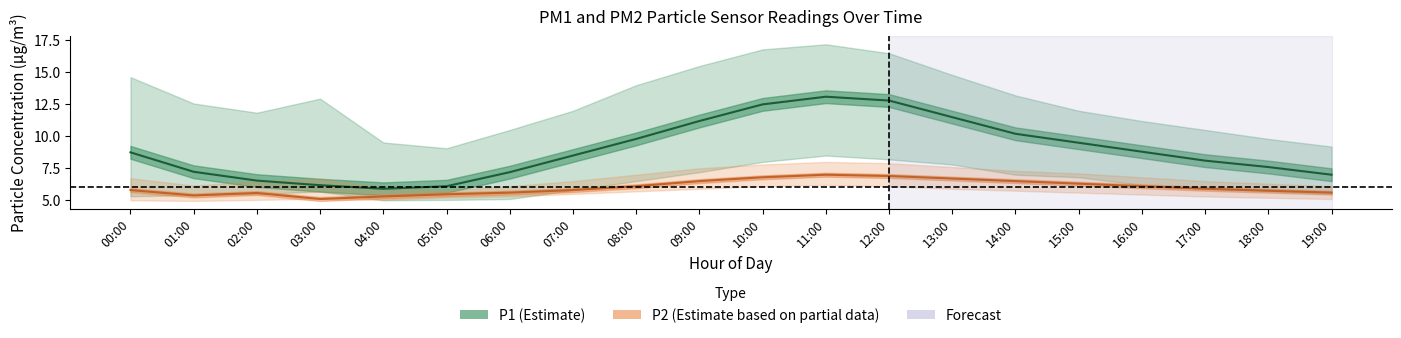

Reading left to right, transcribe all the data shown in this chart.

P1 (Estimate): 00:00=8.8	01:00=7.2	02:00=6.5	03:00=6.2	04:00=5.9	05:00=6.1	06:00=7.2	07:00=8.5	08:00=9.8	09:00=11.2	10:00=12.5	11:00=13.1	12:00=12.8	13:00=11.5	14:00=10.2	15:00=9.5	16:00=8.8	17:00=8.1	18:00=7.6	19:00=7.0
P2 (Estimate based on partial data): 00:00=5.8	01:00=5.4	02:00=5.6	03:00=5.1	04:00=5.3	05:00=5.5	06:00=5.6	07:00=5.8	08:00=6.1	09:00=6.5	10:00=6.8	11:00=7.0	12:00=6.9	13:00=6.7	14:00=6.5	15:00=6.3	16:00=6.1	17:00=5.9	18:00=5.8	19:00=5.6